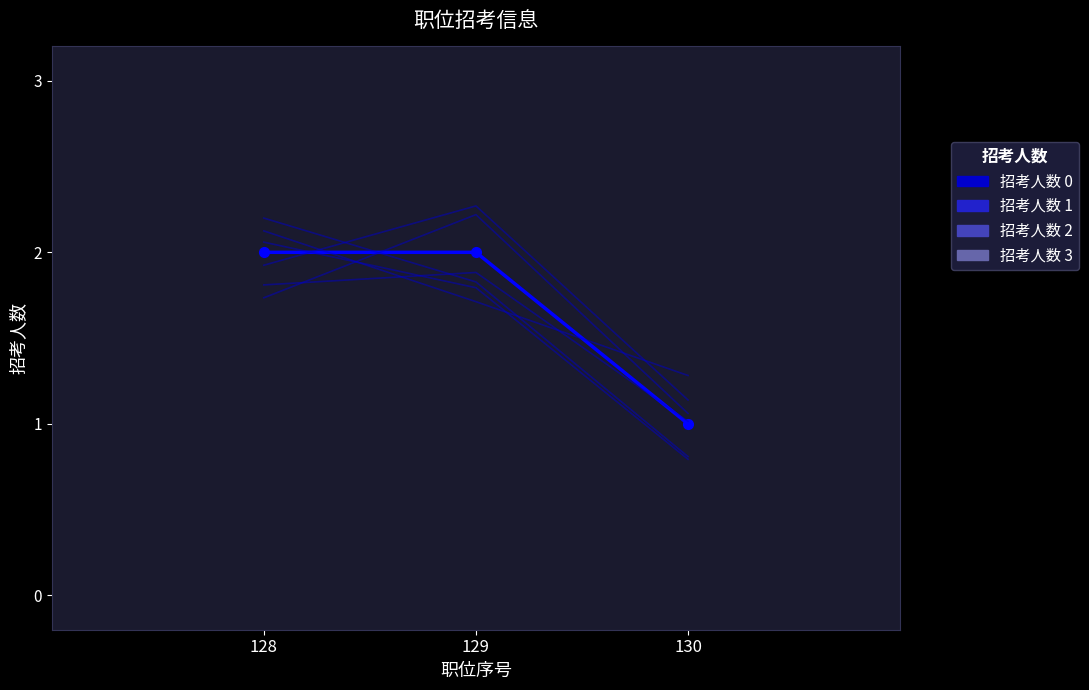

How many series are shown in this chart?

7